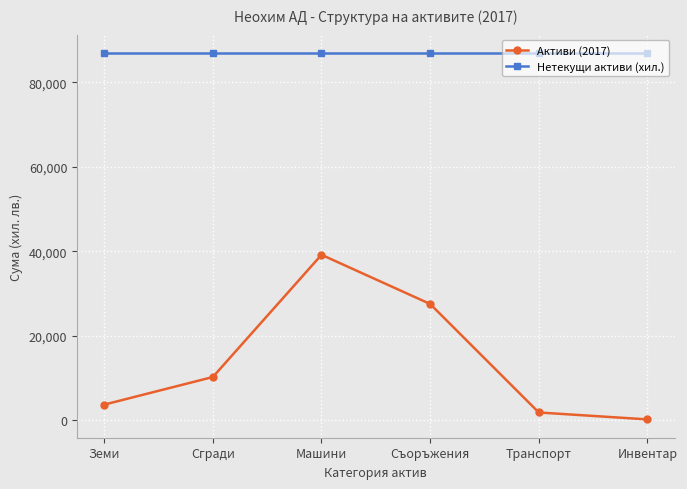

Is it true that Нетекущи активи (хил.) equals 121370 at Съоръжения?

False